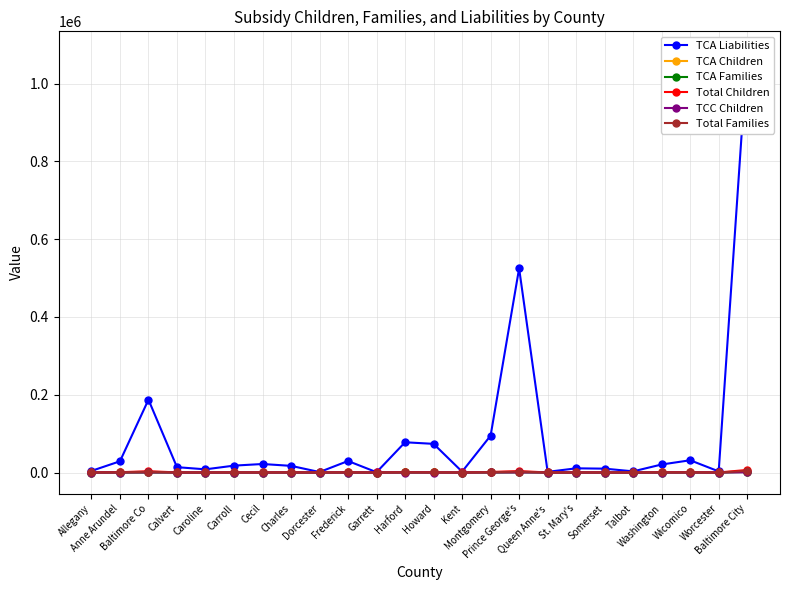

Which label corresponds to the largest value in the chart?

Baltimore City